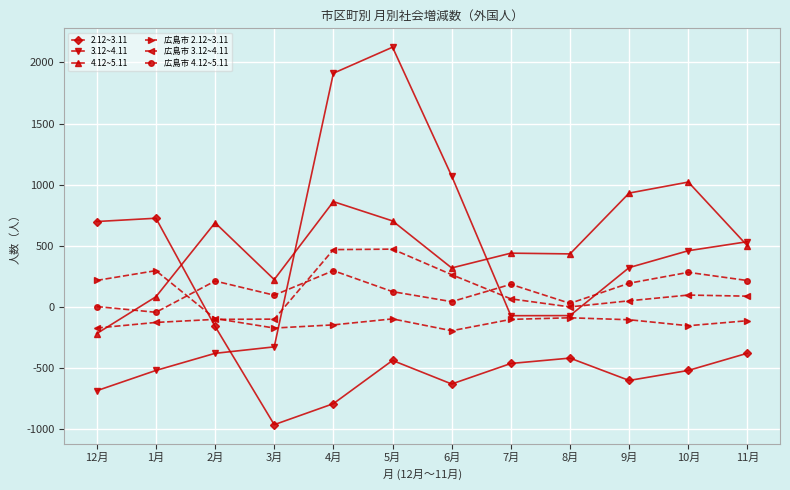

Which label corresponds to the smallest value in the chart?

3月